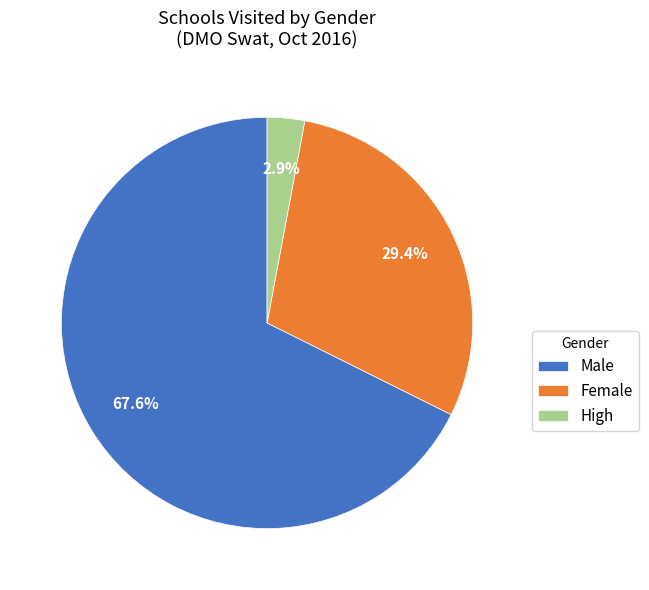

The Female slice represents 29% of the pie. True or false?

True